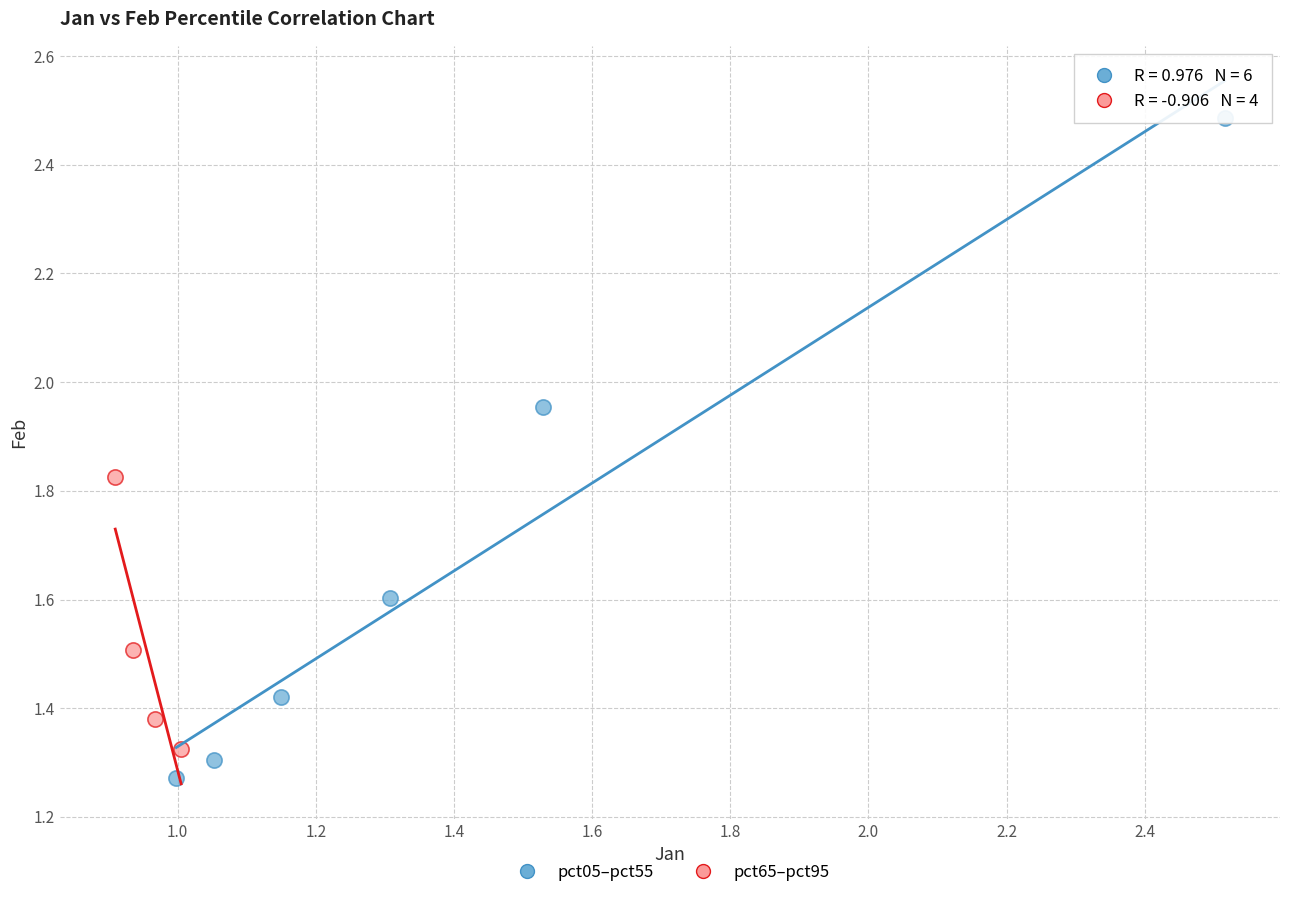

Which series reaches the maximum Y coordinate?

pct05–pct55